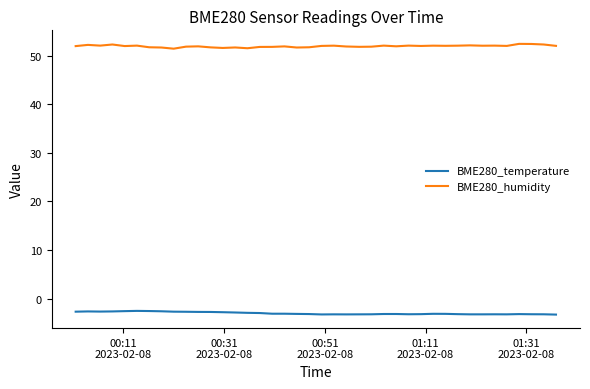

Which series has the largest total across all categories?

BME280_humidity